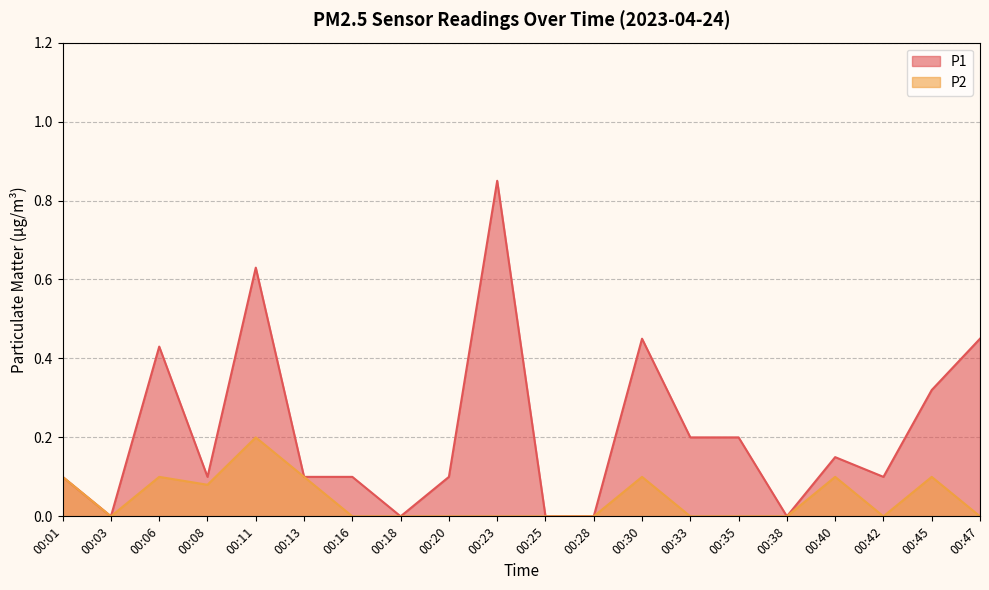

At which category does the chart reach its peak across all series?

00:23